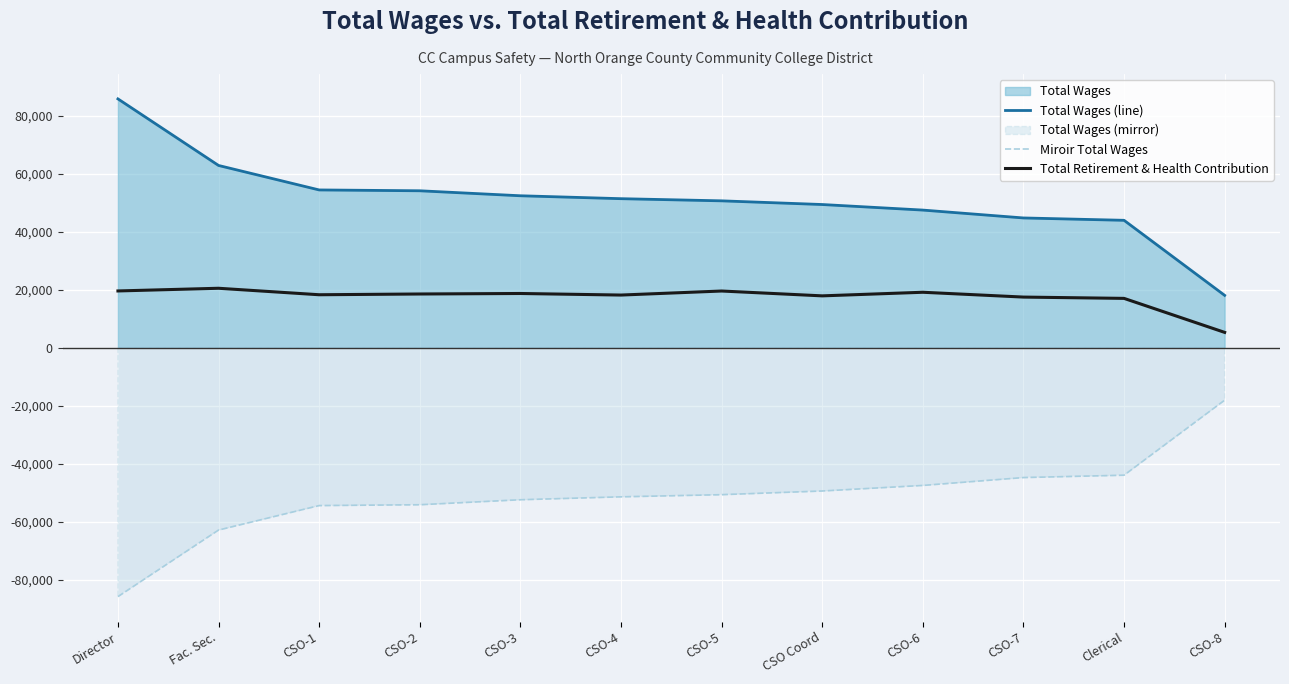

At how many categories does at least one series exceed 2787?

12